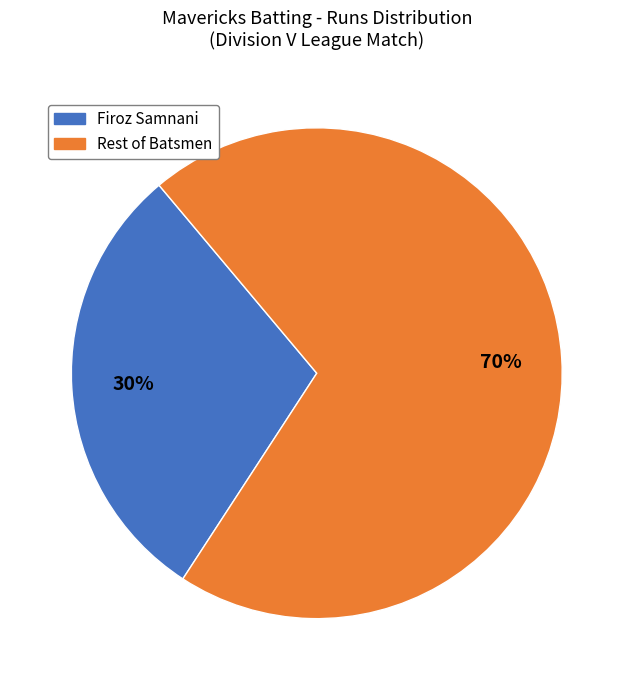

The Firoz Samnani slice represents 30% of the pie. True or false?

True